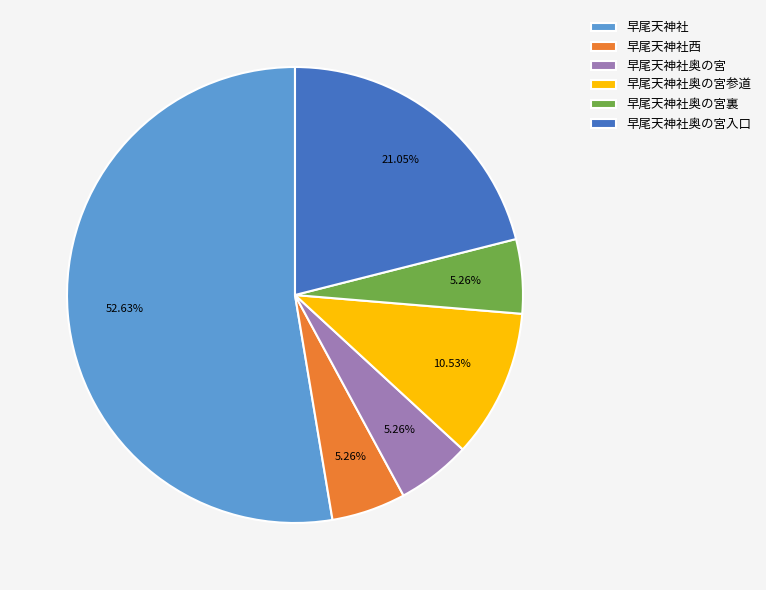

Is there a majority slice in this chart?

Yes